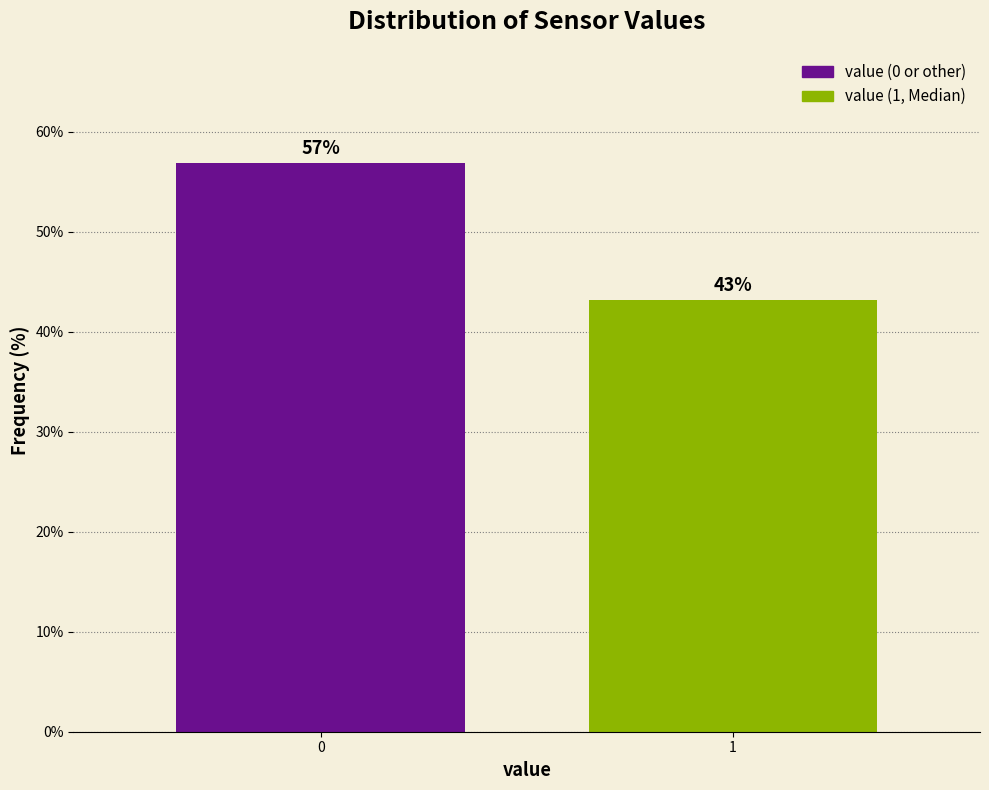

What is the ratio of the value at 0 to the value at 1?

1.3